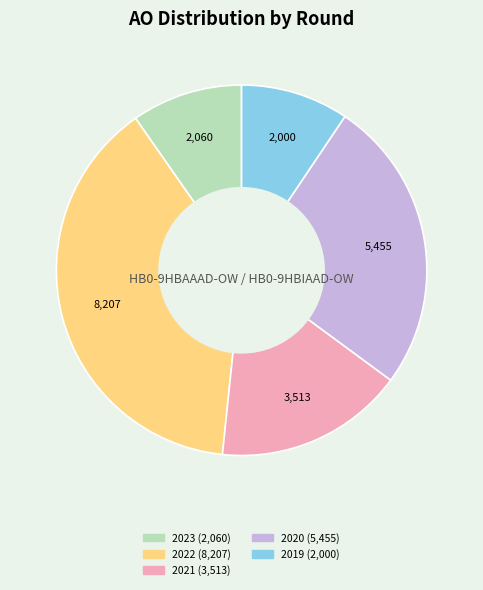

Does any single category account for the majority?

No